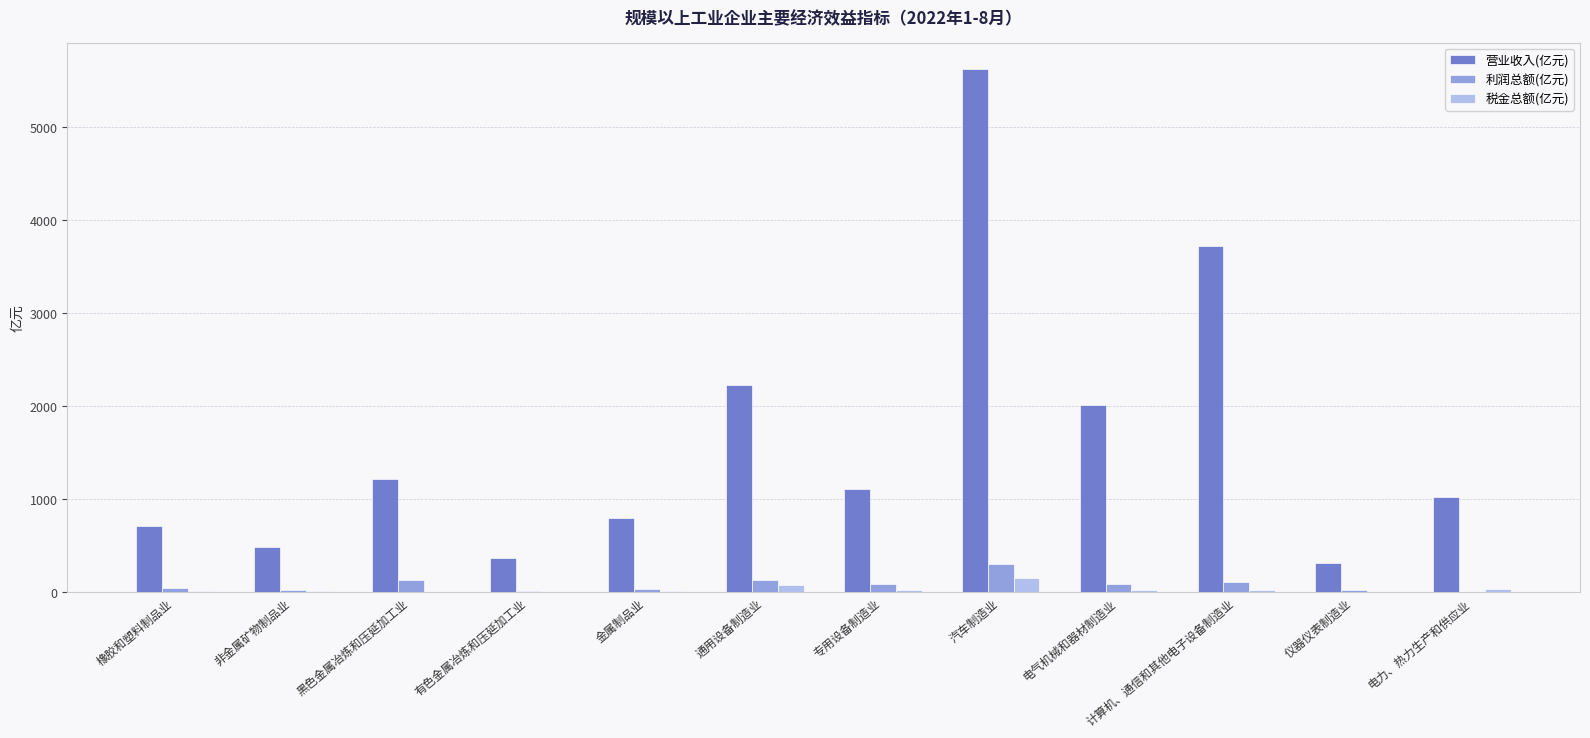

Is it true that 营业收入(亿元) equals 7629.5 at 汽车制造业?

False